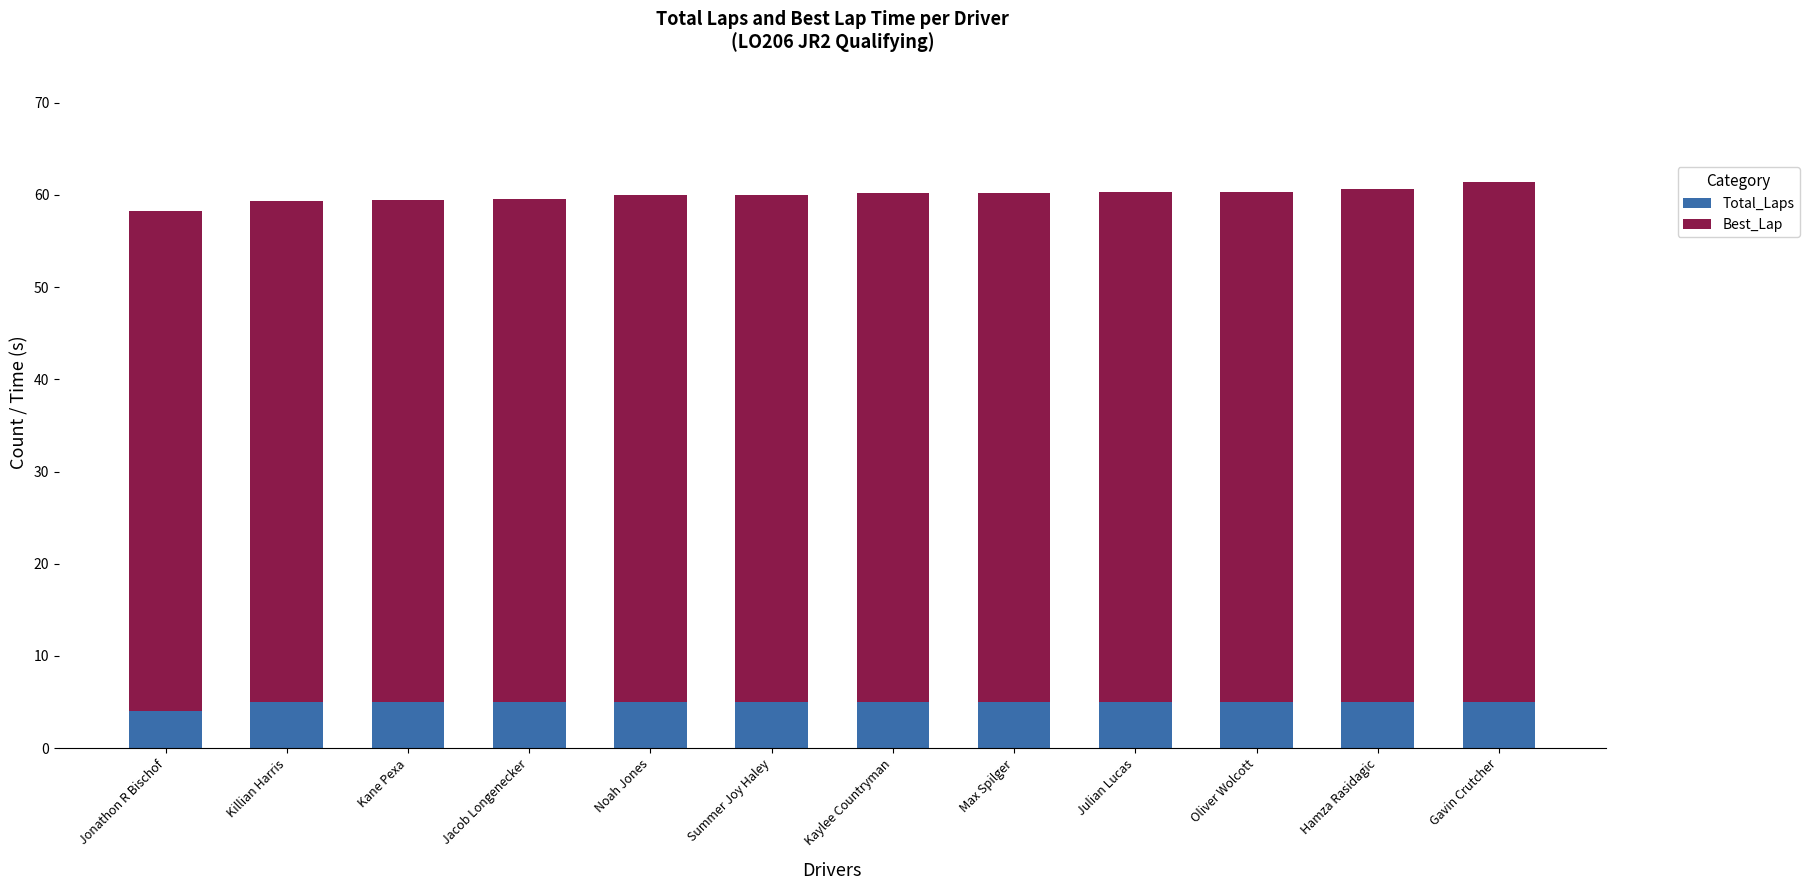

The Total_Laps series shows 7.7 at Noah Jones. True or false?

False